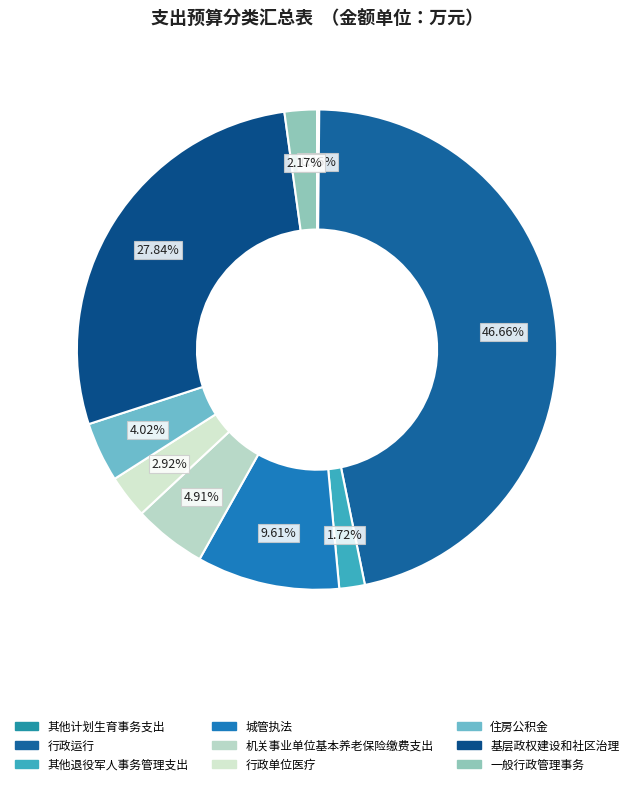

Rank the categories by value from highest to lowest.

行政运行, 基层政权建设和社区治理, 城管执法, 机关事业单位基本养老保险缴费支出, 住房公积金, 行政单位医疗, 一般行政管理事务, 其他退役军人事务管理支出, 其他计划生育事务支出